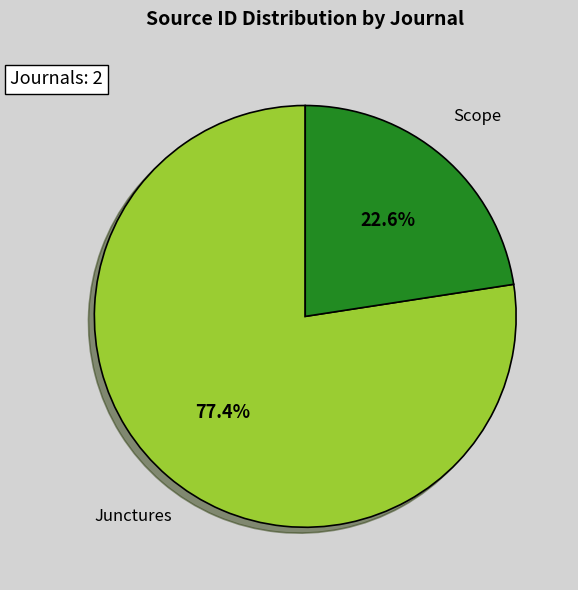

Is there a majority slice in this chart?

Yes